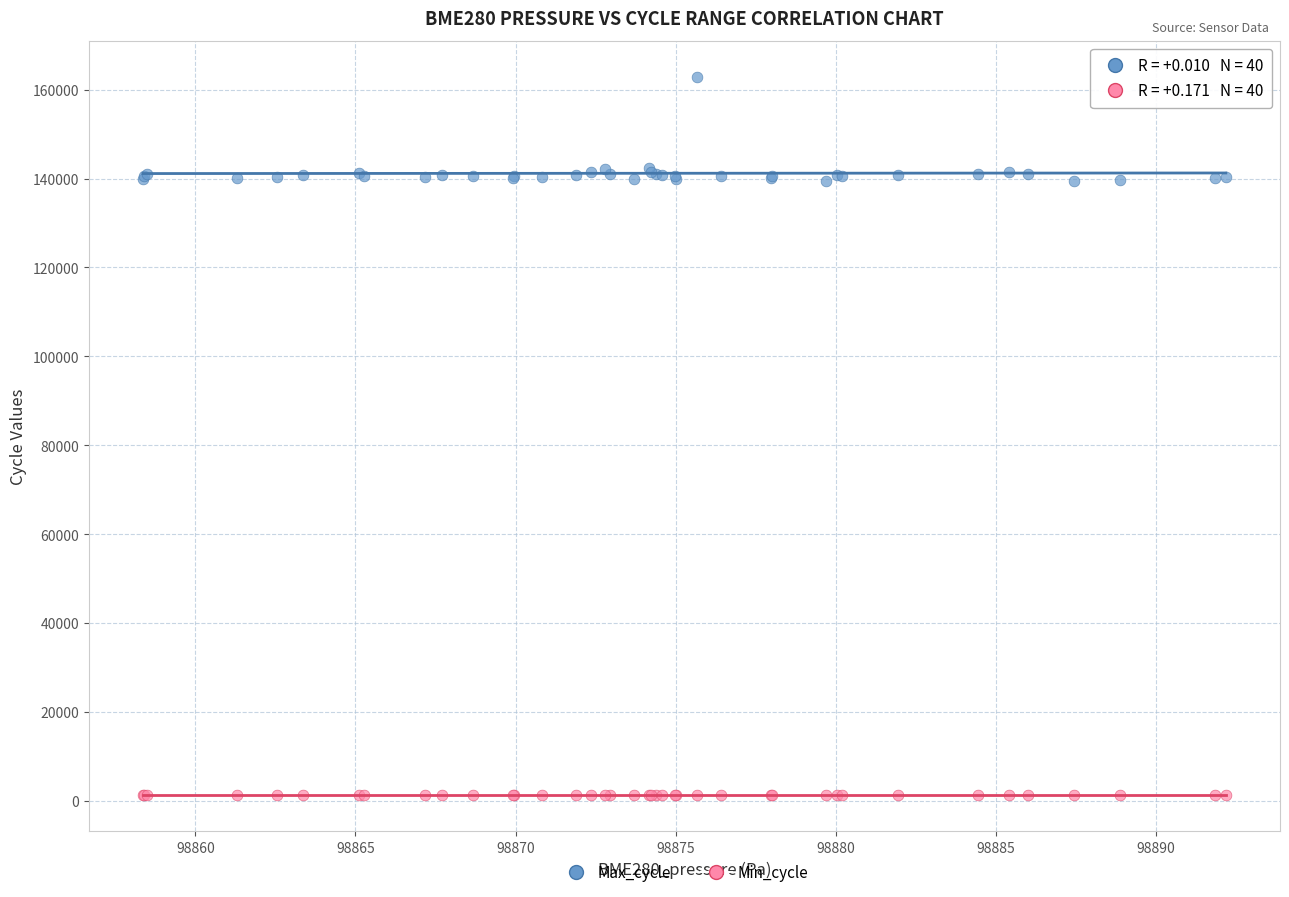

Which series reaches the maximum Y coordinate?

Max_cycle